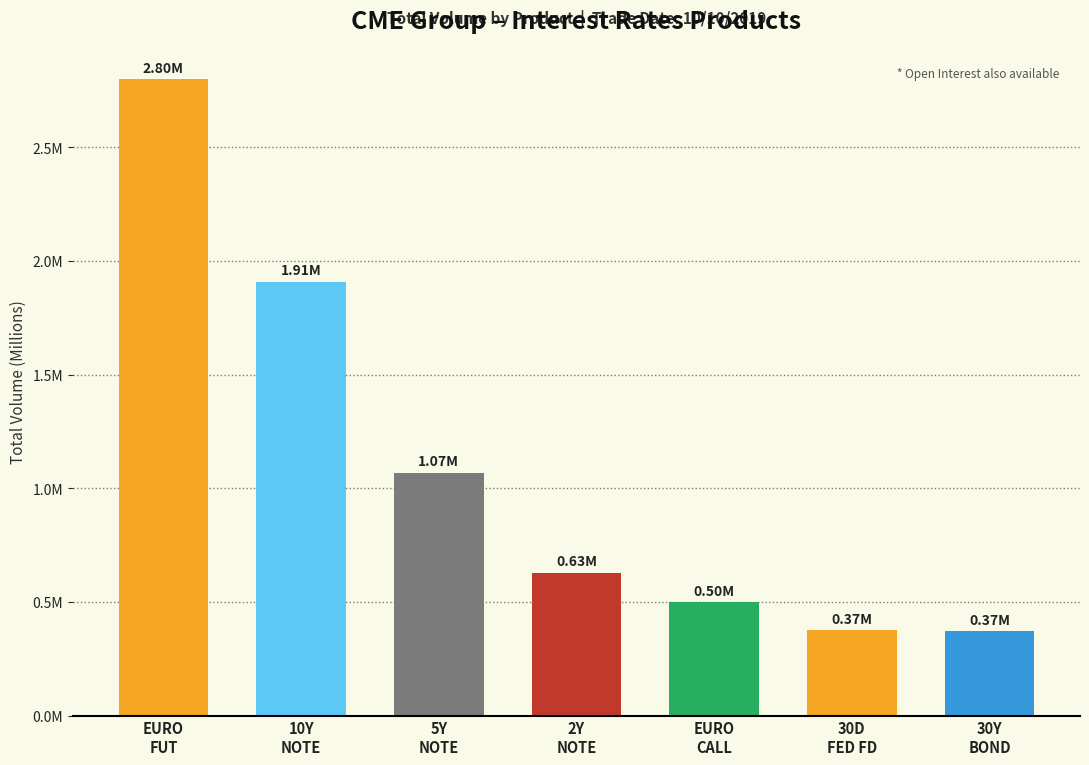

What is the average value?

1092660